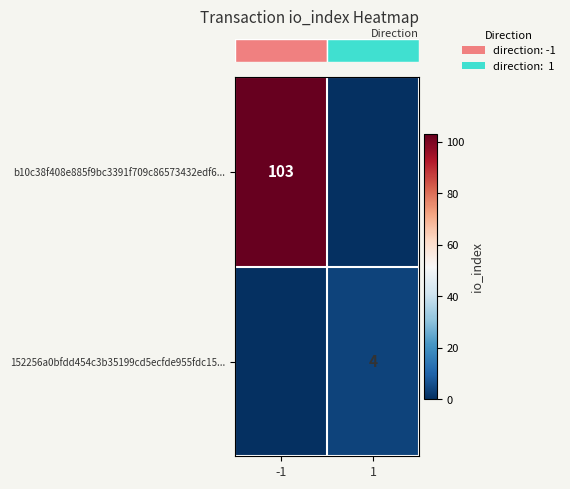

At which label does row_1 reach its minimum?

-1